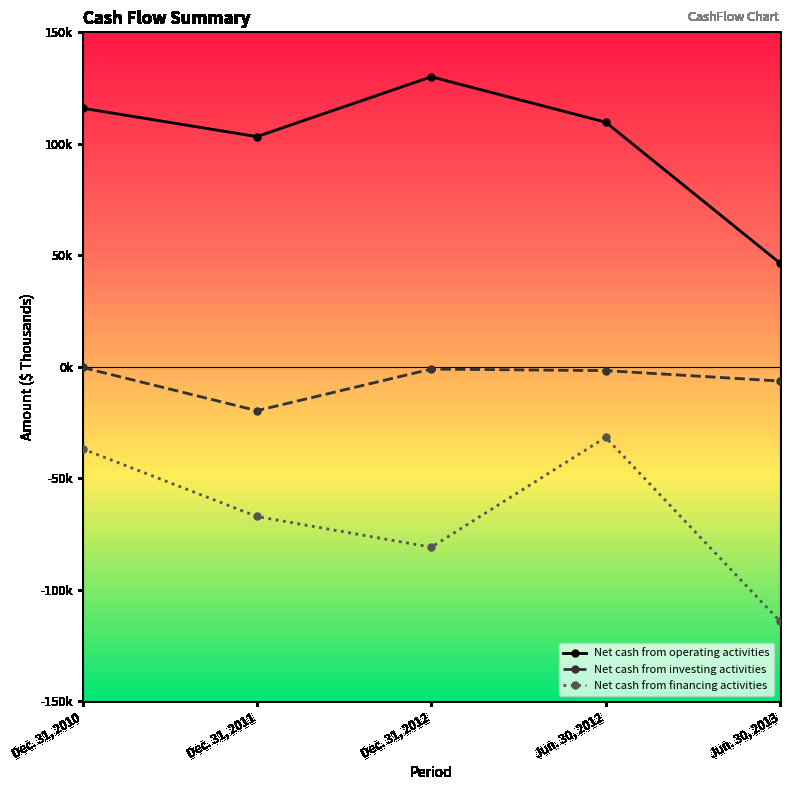

Is this an area chart (filled region under the line)?

No